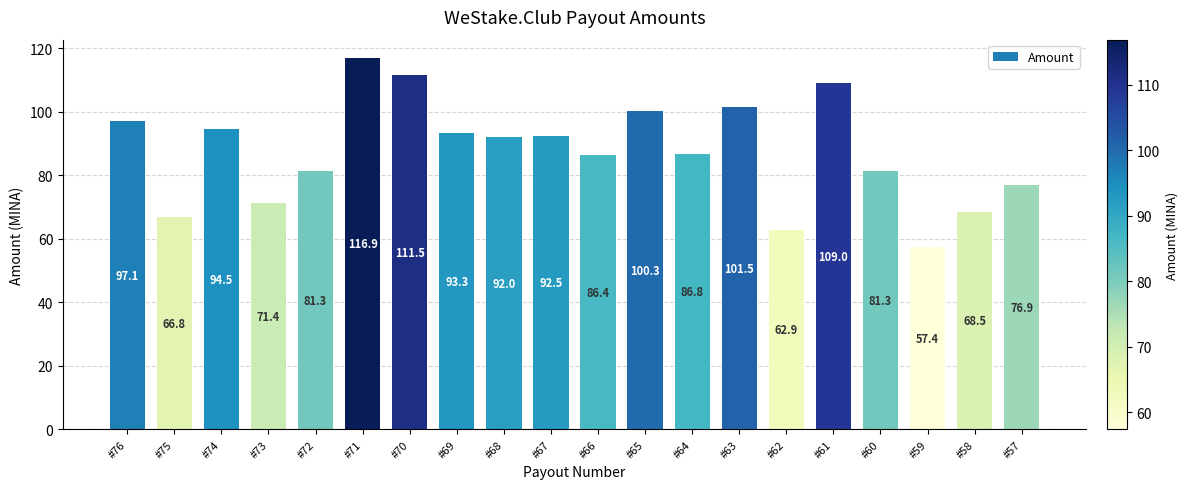

Count the number of data series in this chart.

1